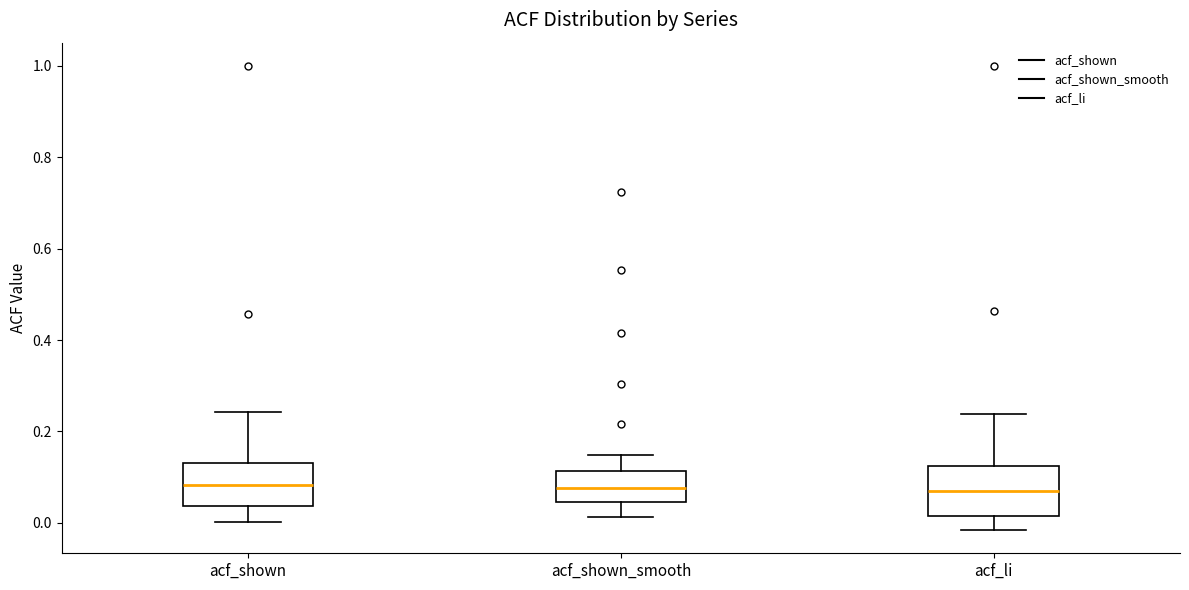

Reading left to right, read every box against the y-axis: the position of its median line, the range the box covers, and the ends of its whiskers. The values are not printed on the chart, so give them approximately, as read against the axis.

acf_shown: median 0.08, box 0.04 to 0.12, whiskers 0.00 to 0.24
acf_shown_smooth: median 0.08, box 0.04 to 0.12, whiskers 0.02 to 0.14
acf_li: median 0.06, box 0.02 to 0.12, whiskers -0.02 to 0.24